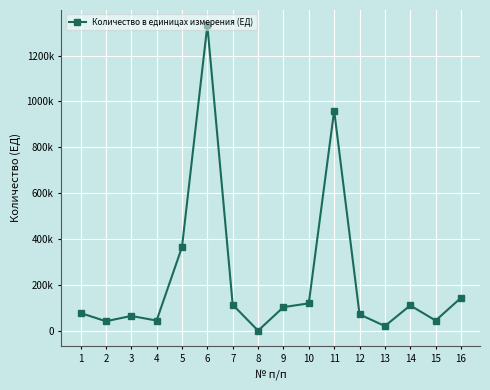

The value at 12 is 110801. True or false?

False